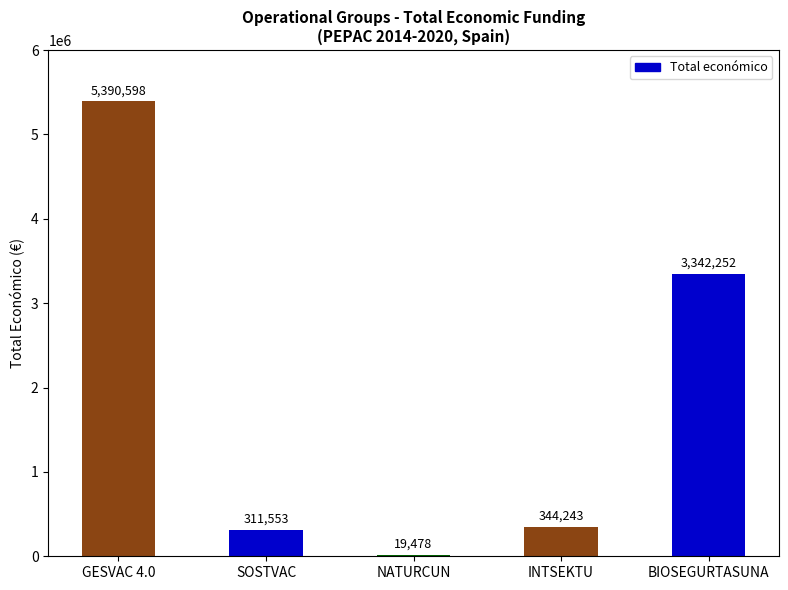

What is the sum of all values?

9408124